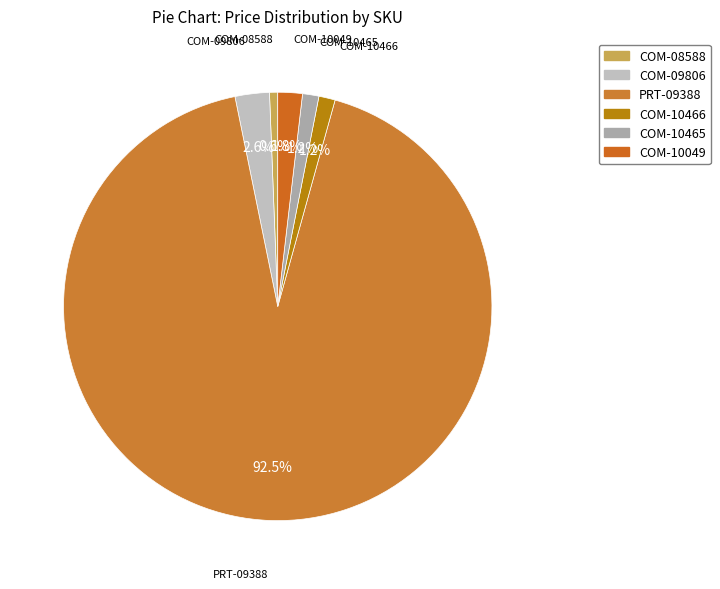

True or false: COM-10049 accounts for 14% of the total.

False